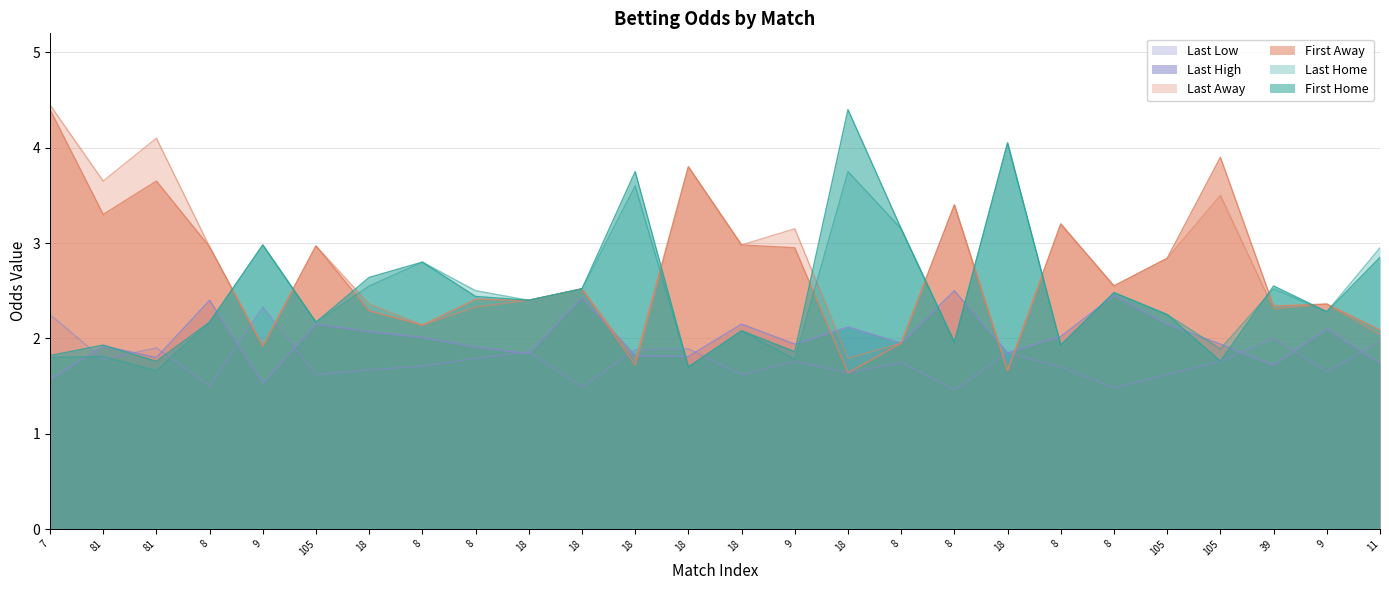

At which category is the sum across all series the highest?

7